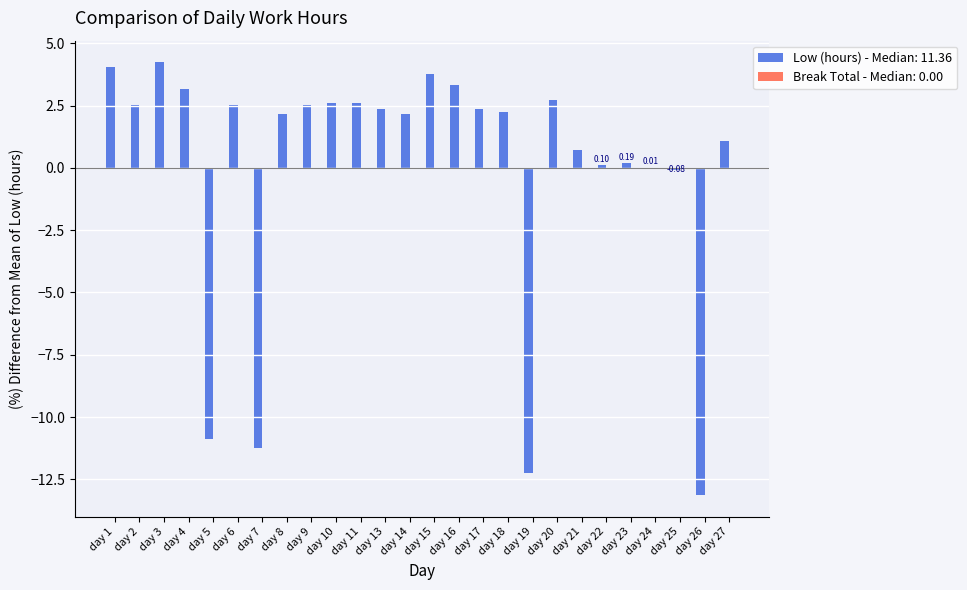

Which has a higher value, day 1 or day 9?

day 1